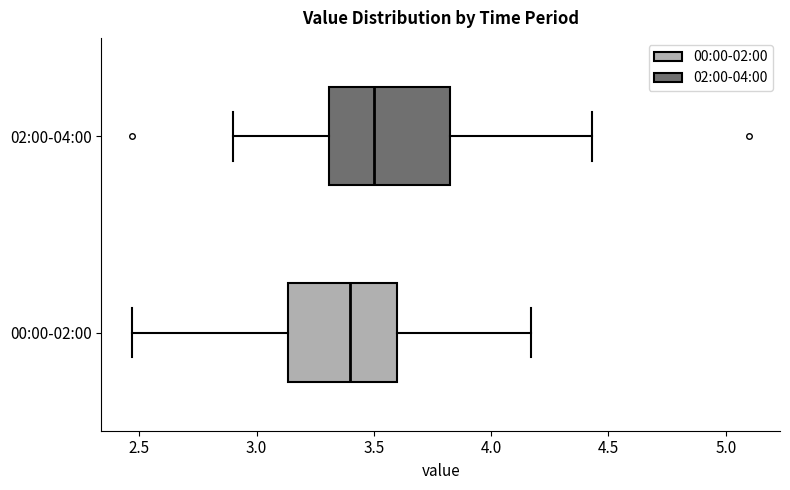

Reading bottom to top, transcribe this box plot: for each box, give where its median line is, the range the box spans, and where its two whiskers end, as read against the x-axis. The values are not printed on the chart, so give them approximately, as read against the axis.

00:00-02:00: median 3.40, box 3.15 to 3.60, whiskers 2.45 to 4.15
02:00-04:00: median 3.50, box 3.30 to 3.80, whiskers 2.90 to 4.45